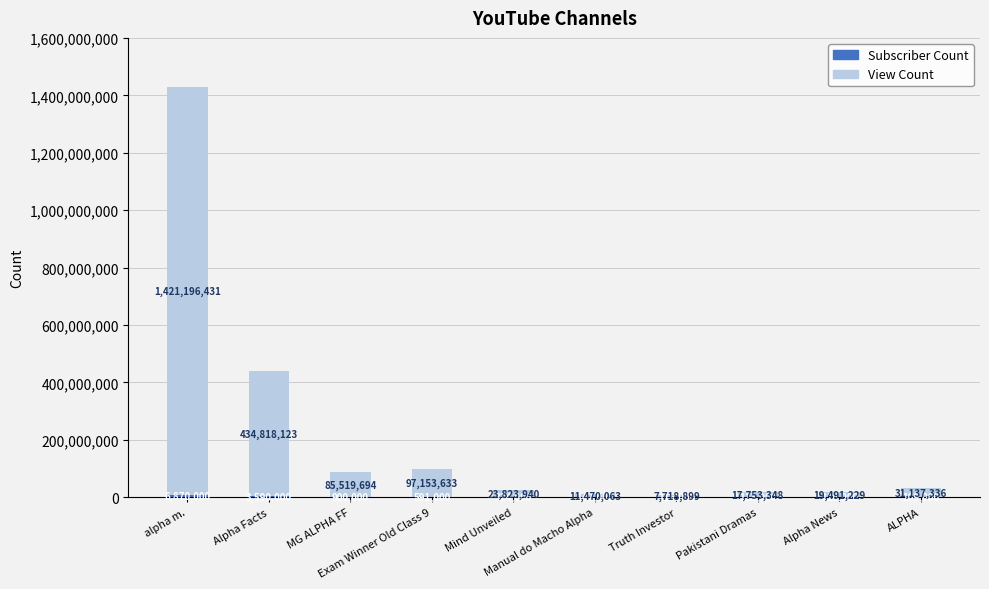

Between MG ALPHA FF and Exam Winner Old Class 9, which series saw the biggest shift?

View Count